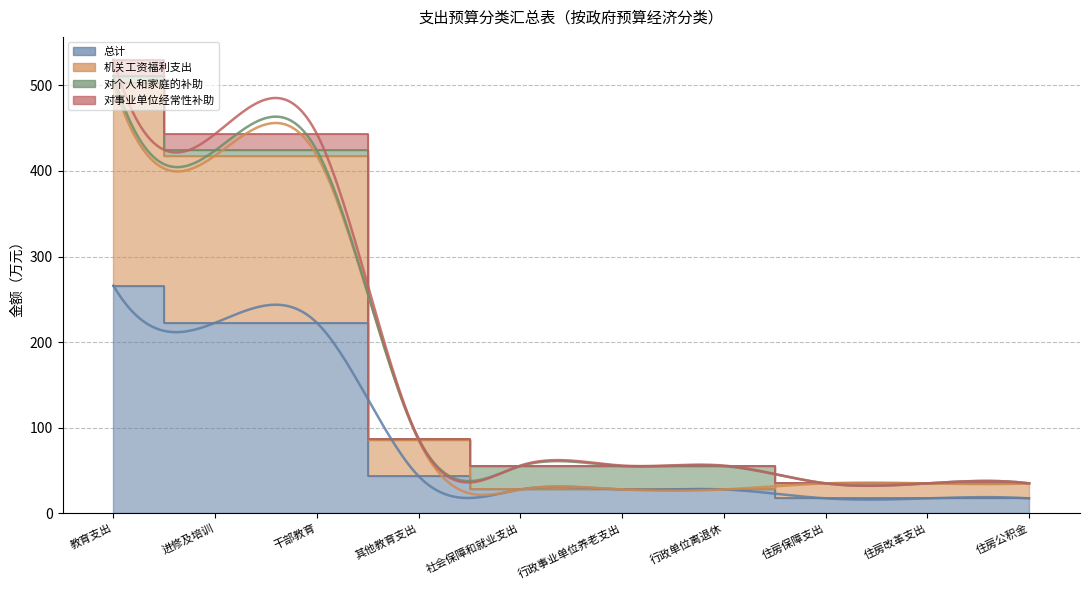

How many values in the 机关工资福利支出 series are below 35?

3